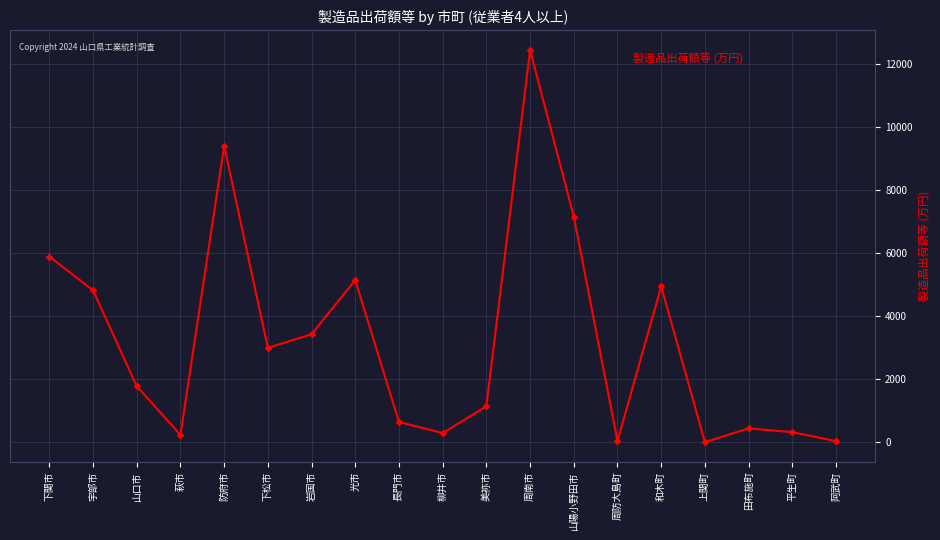

What is the change in value from 下関市 to 光市?

-7465481